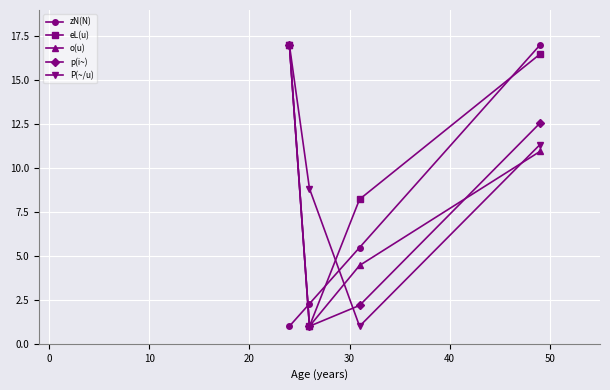

How many times do o(u) and zN(N) cross each other?

1